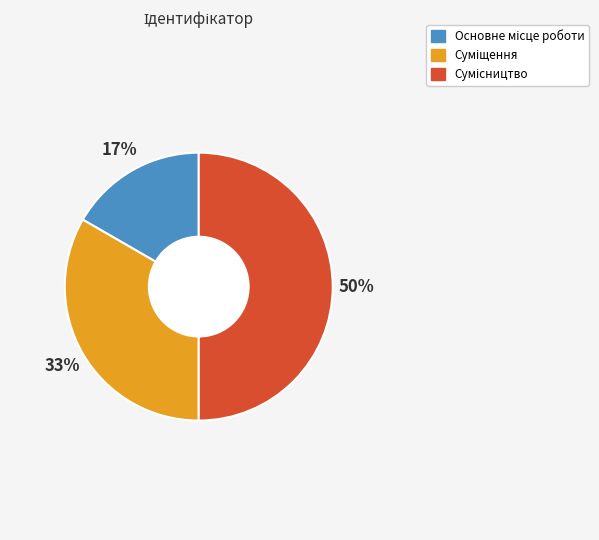

To the nearest percent, what is the average slice percentage?

33%